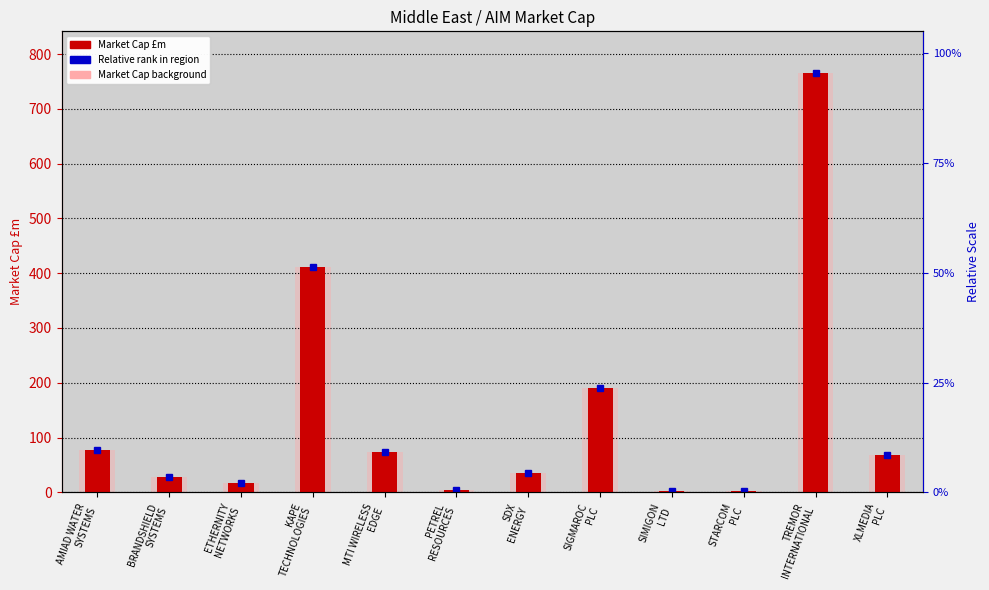

Which has a higher value, PETREL
RESOURCES or MTI WIRELESS
EDGE?

MTI WIRELESS
EDGE